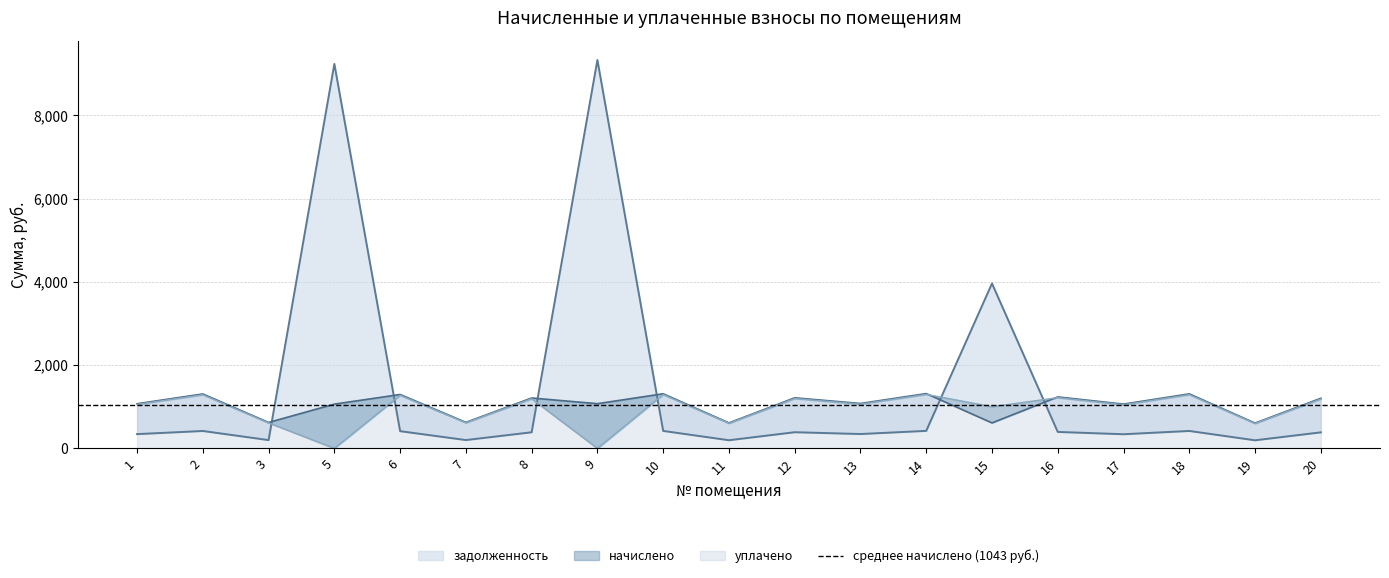

What is the total value across all series at 16?

2848.6